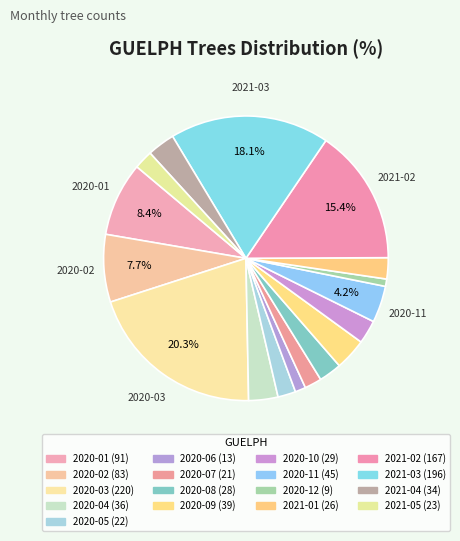

Count the number of slices in the pie.

17